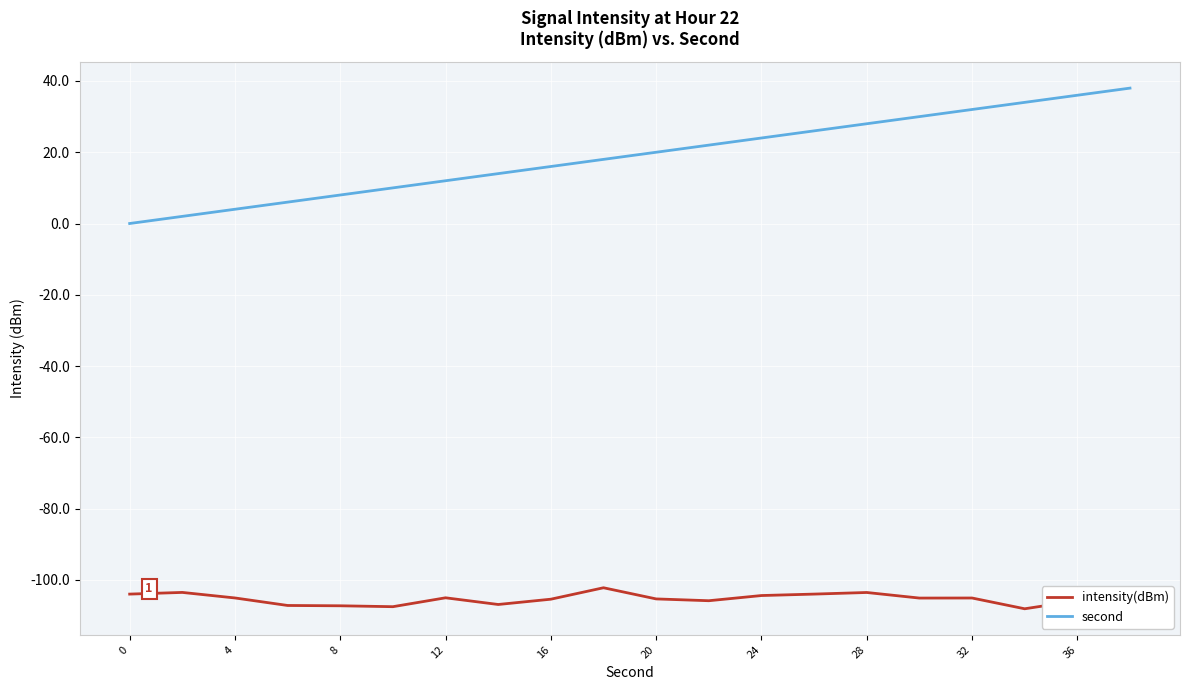

What is the highest value of the intensity(dBm) series?

-102.2